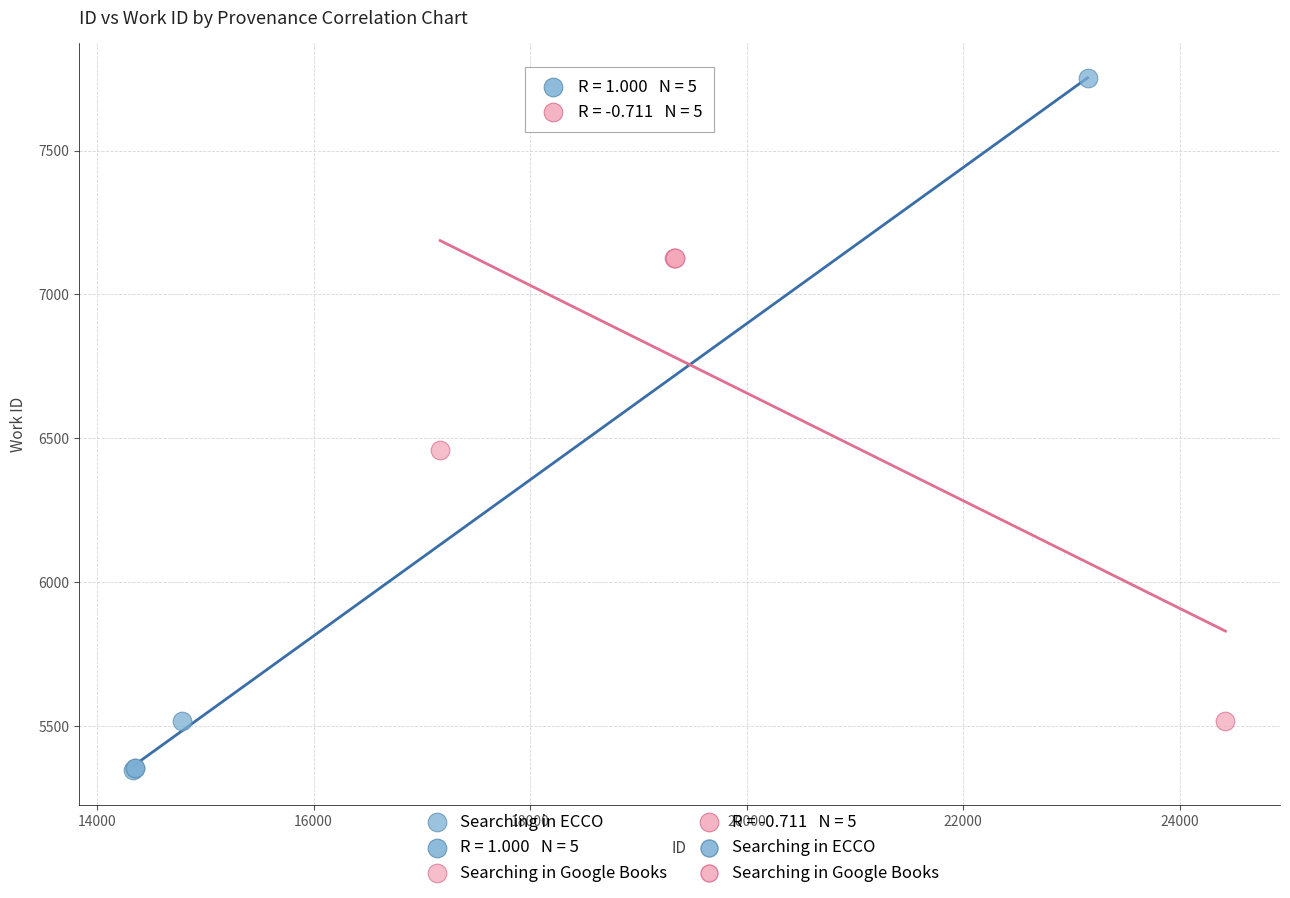

Which series has the widest spread of Y values?

Searching in ECCO